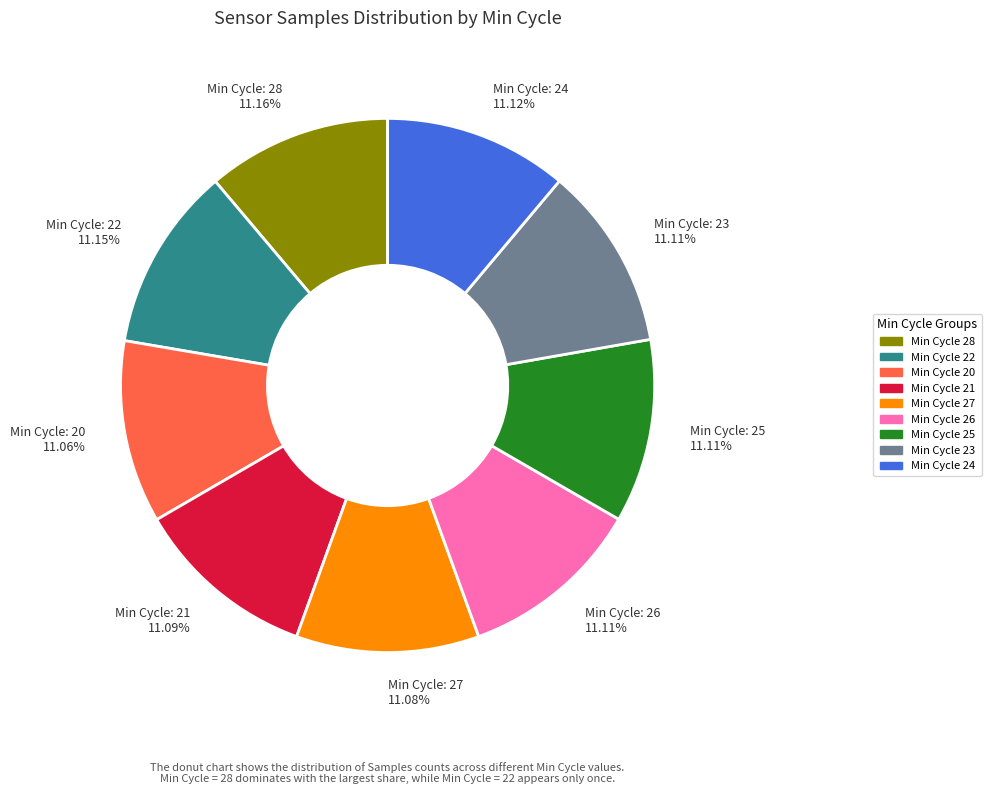

Is the sum of Min Cycle: 24 11.12% and Min Cycle: 22 11.15% greater than half?

No